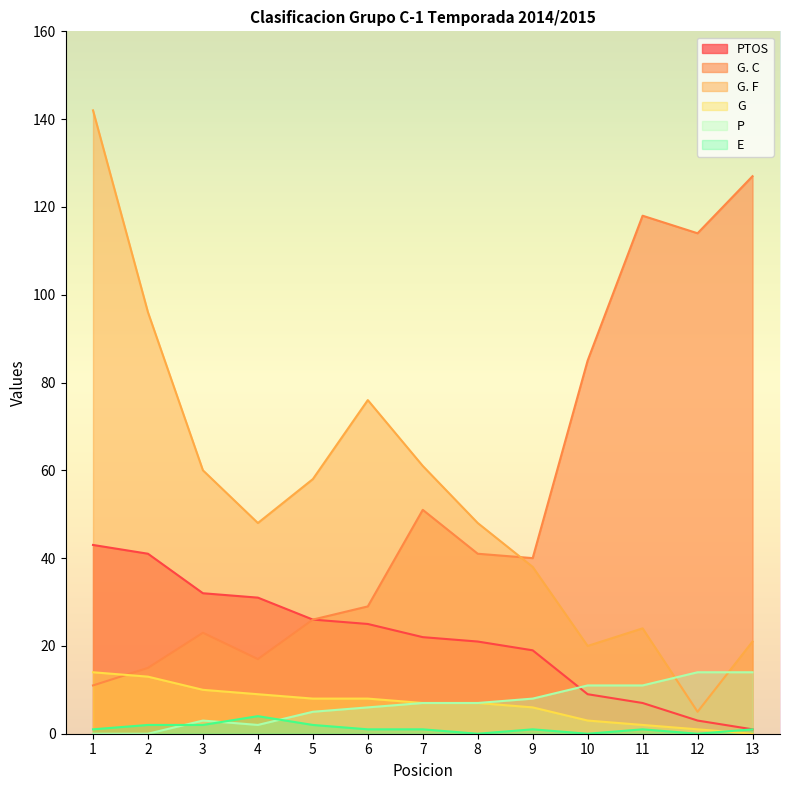

What is the value of the P point at the 3rd from the left?

3